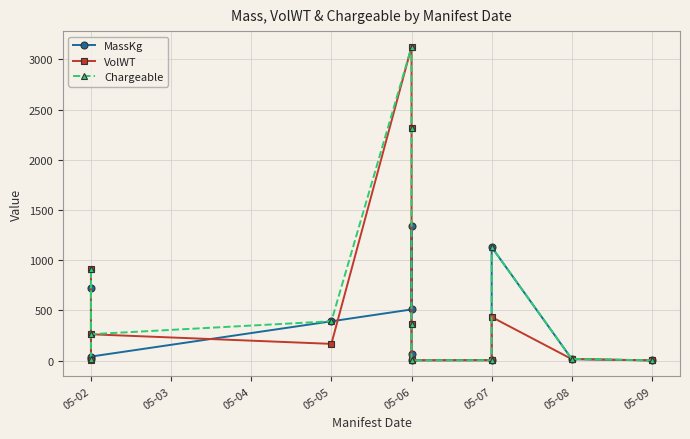

How many values in the Chargeable series are below 369?

6